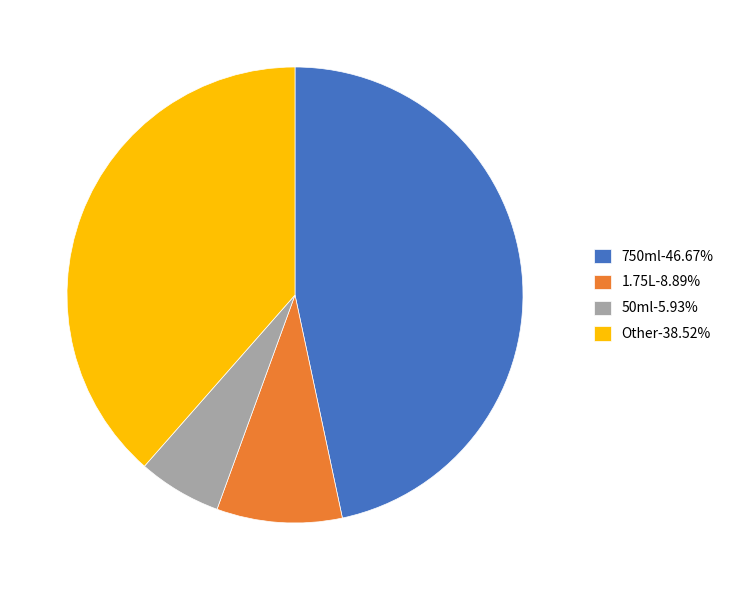

What is the largest slice in the pie chart?

750ml